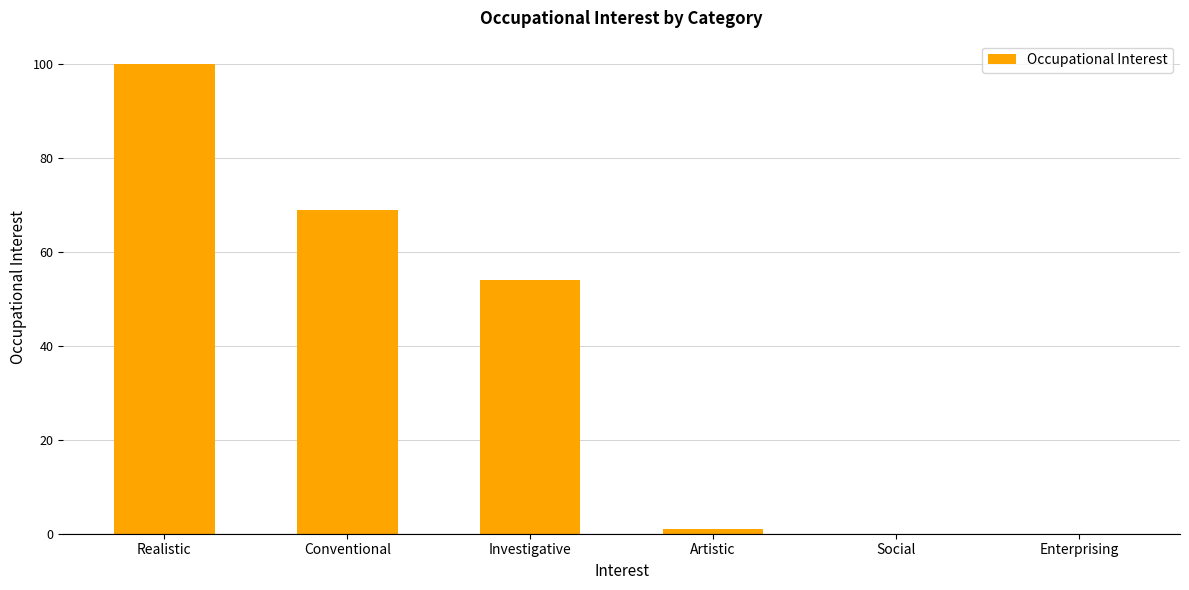

The value at Social is 0. True or false?

True